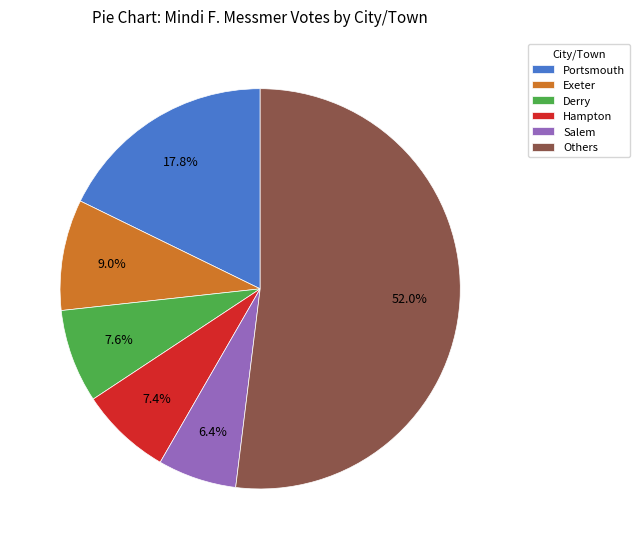

What is the ratio of the value at Salem to the value at Hampton?

0.9